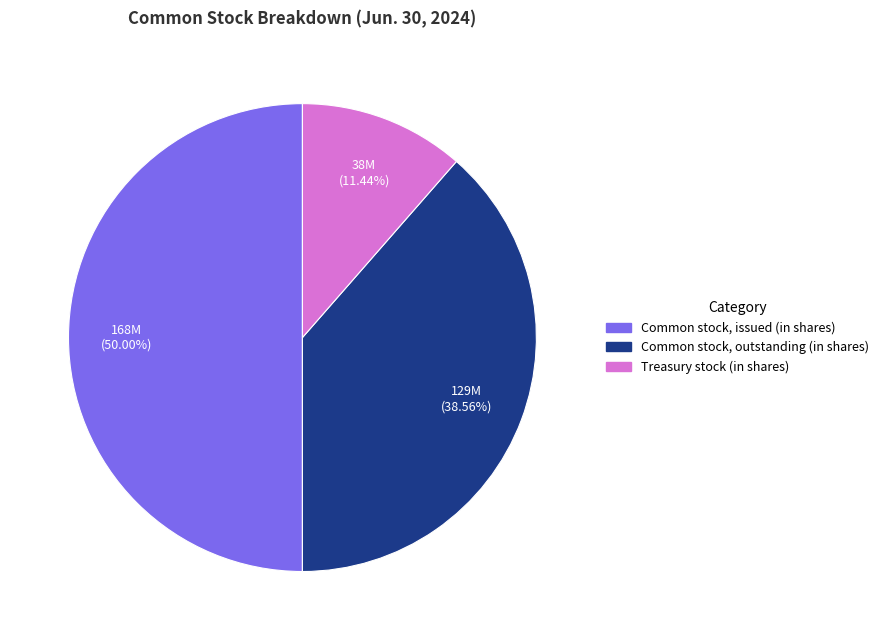

To the nearest percent, what percentage of the pie is Treasury stock (in shares)?

11%